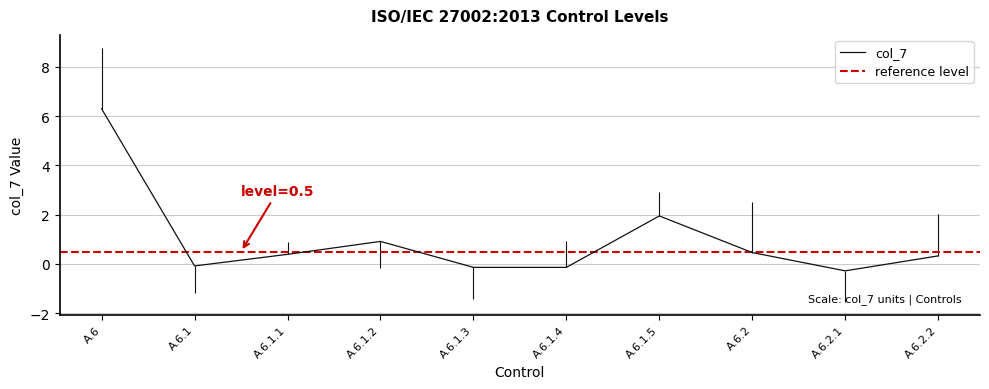

True or false: col_7 has a value of 0.9 at A.6.1.2.

True